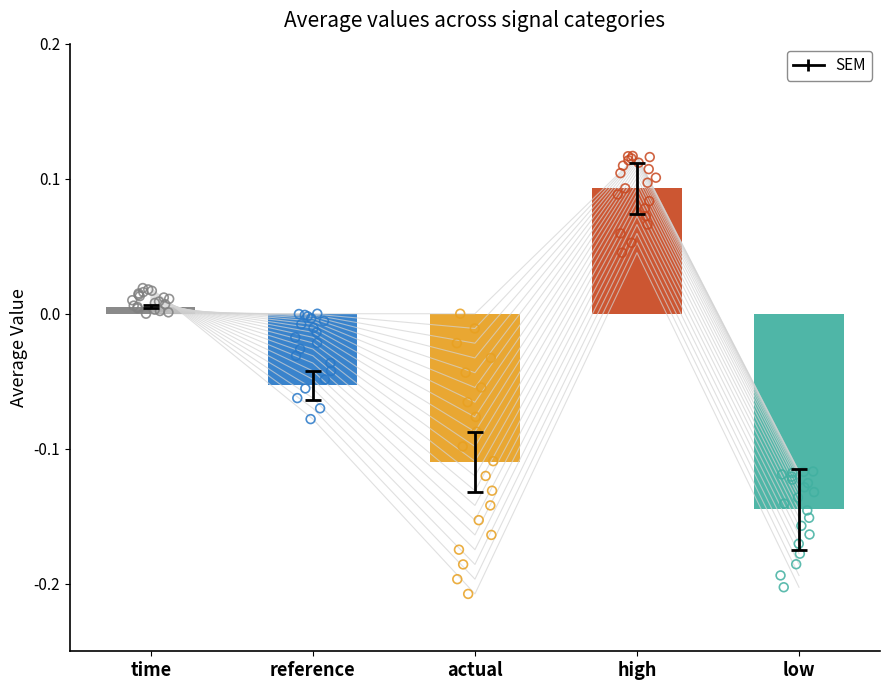

Is the value of time at high greater than the value of high at 15?

No